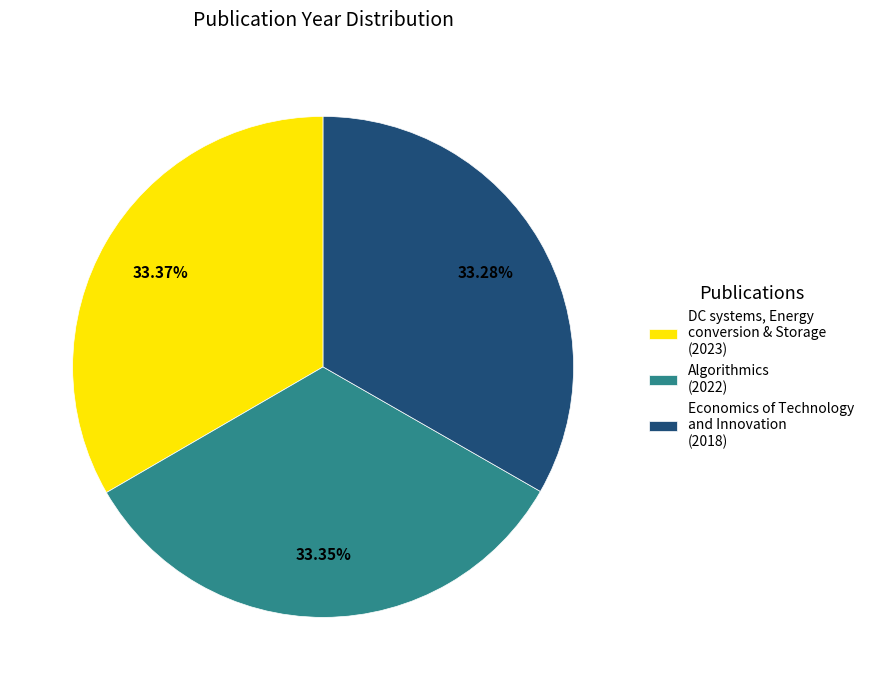

Is the sum of Algorithmics (2022) and DC systems, Energy conversion & Storage (2023) greater than half?

Yes